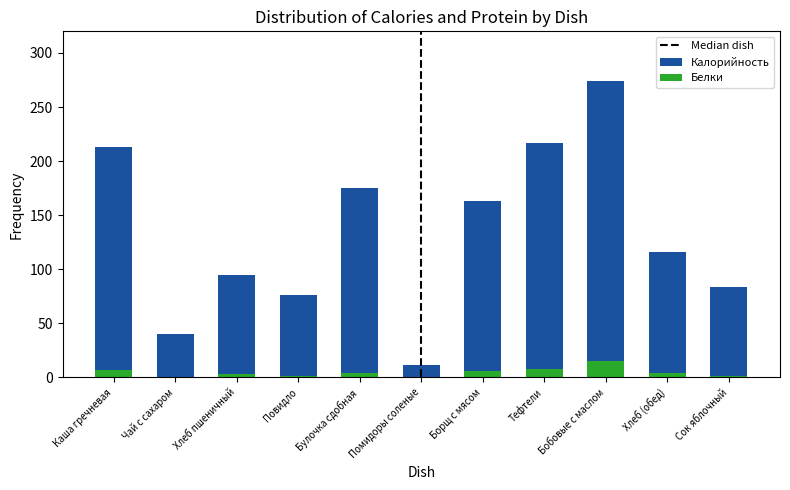

Which label corresponds to the largest value in the chart?

Бобовые с маслом